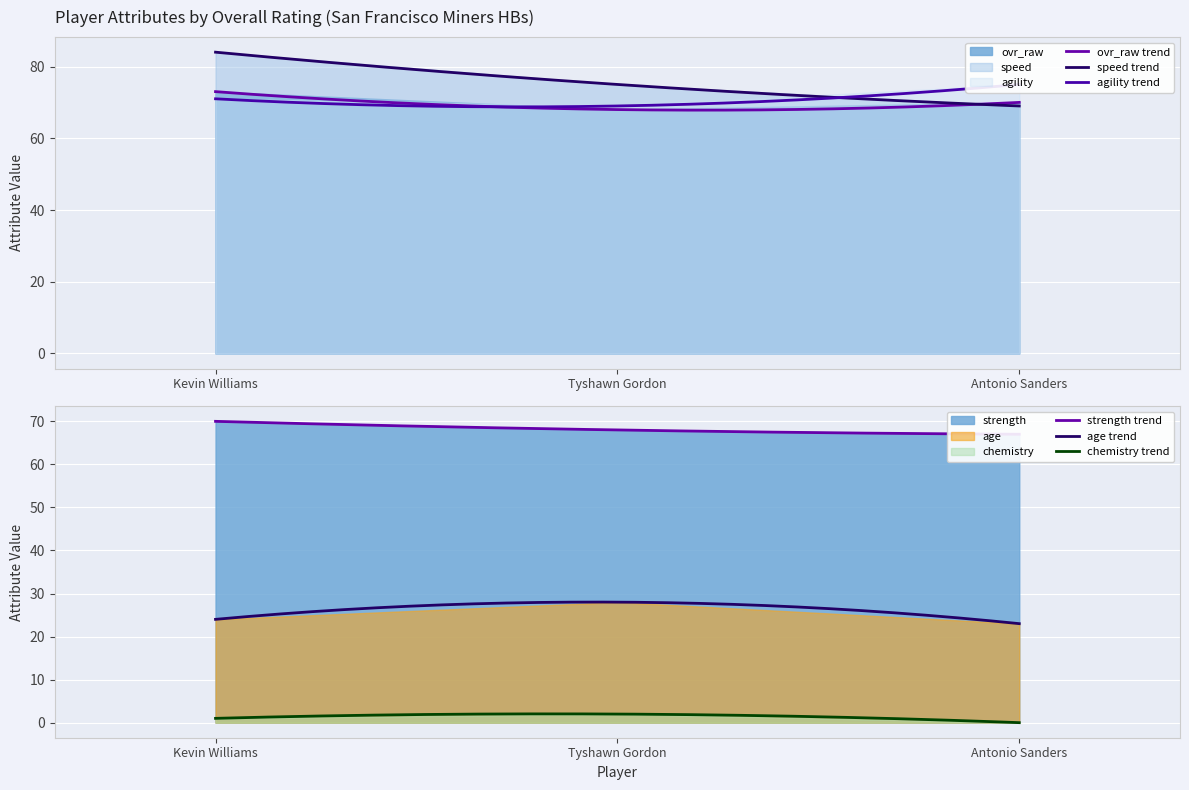

Which series has the largest range (max minus min)?

speed